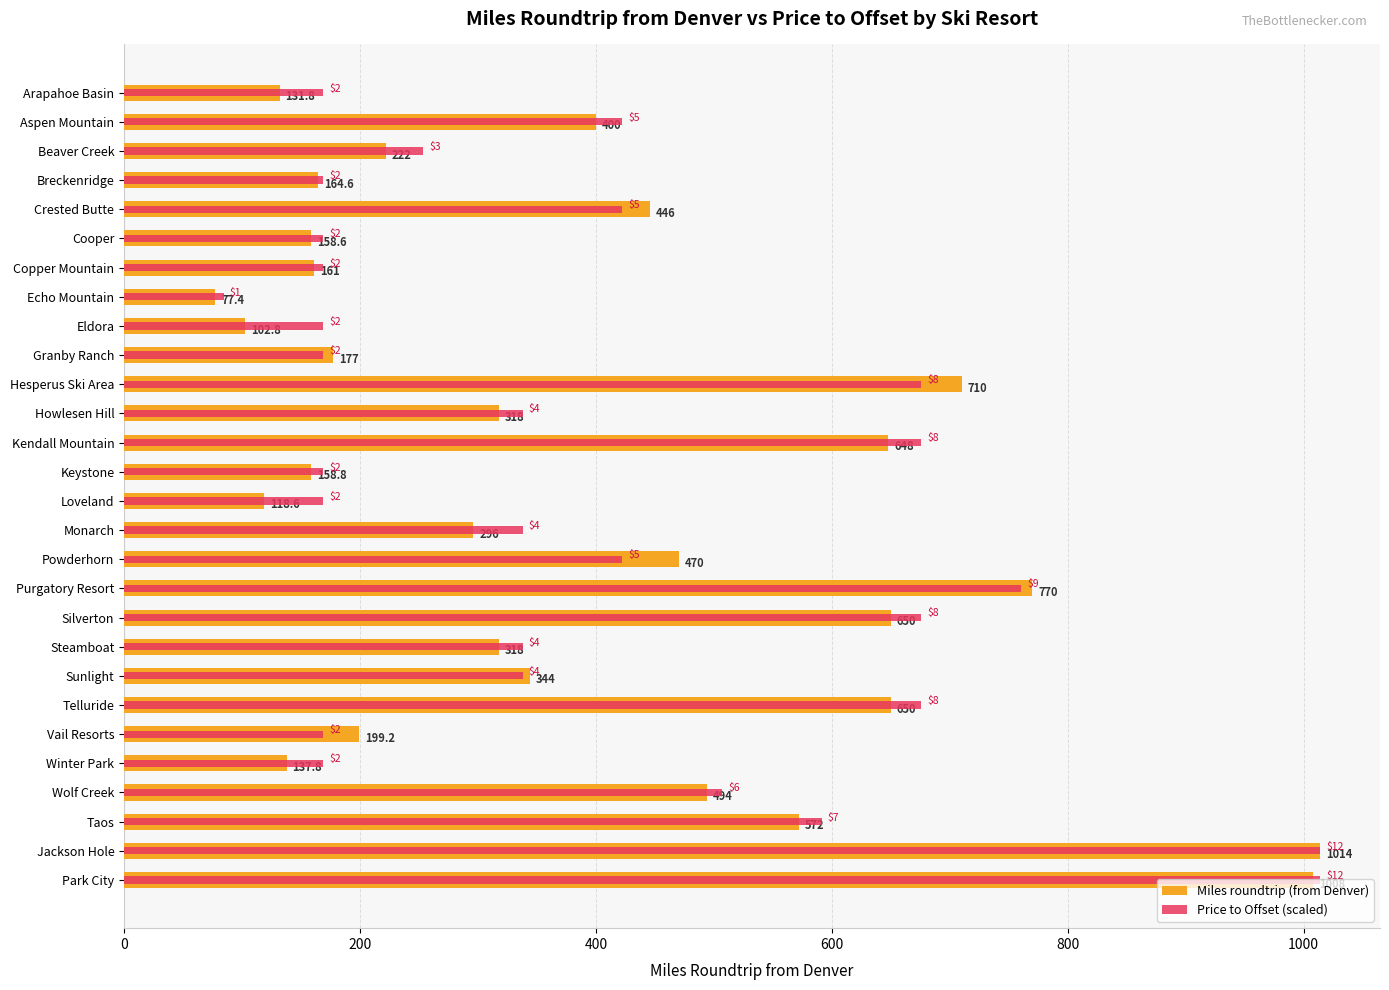

How many groups of bars are there?

28